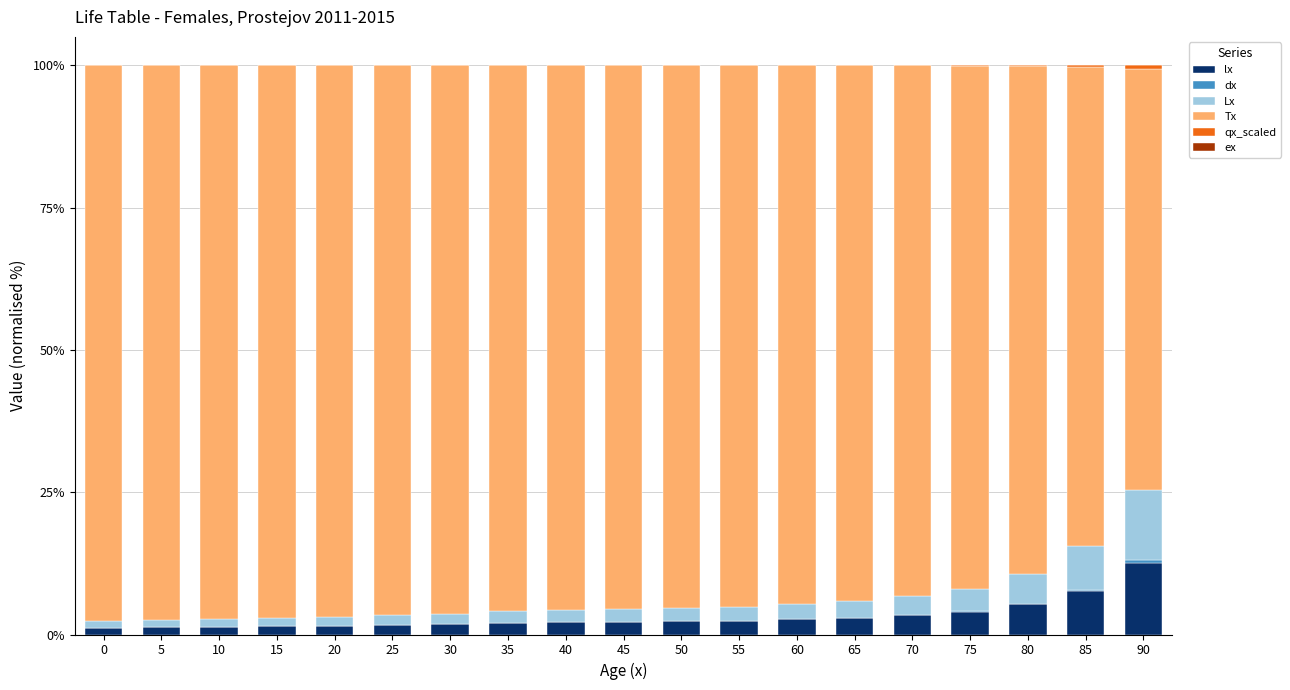

What is the highest value of the lx series?

12.6